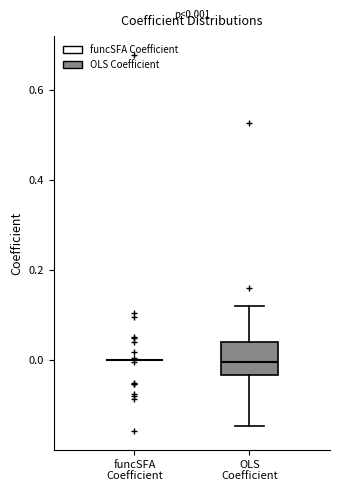

Comparing the boxes themselves (not the whiskers), which one is the tallest?

OLS Coefficient